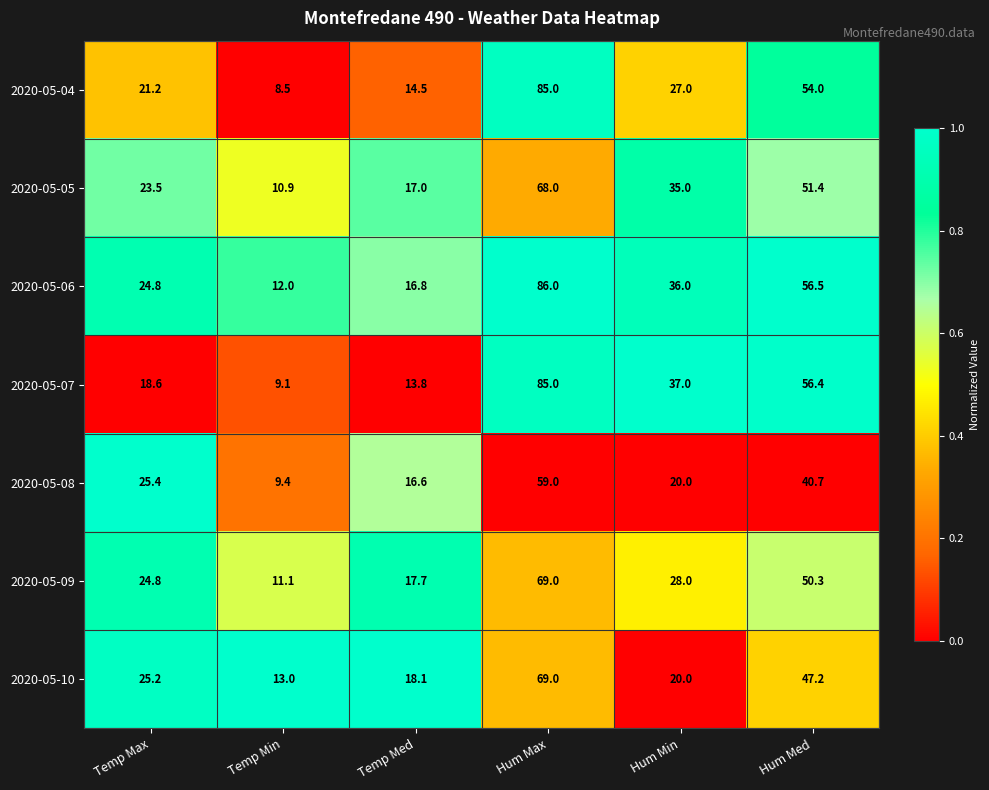

Count the number of categories in the chart.

6